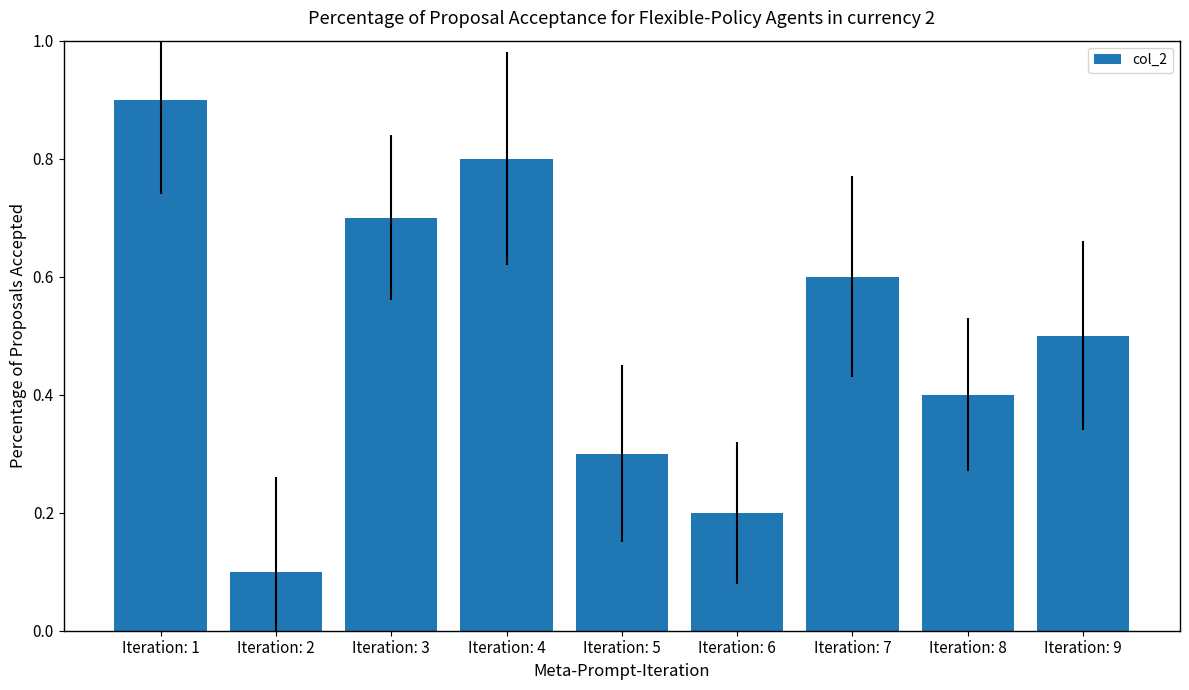

What is the average value?

0.5